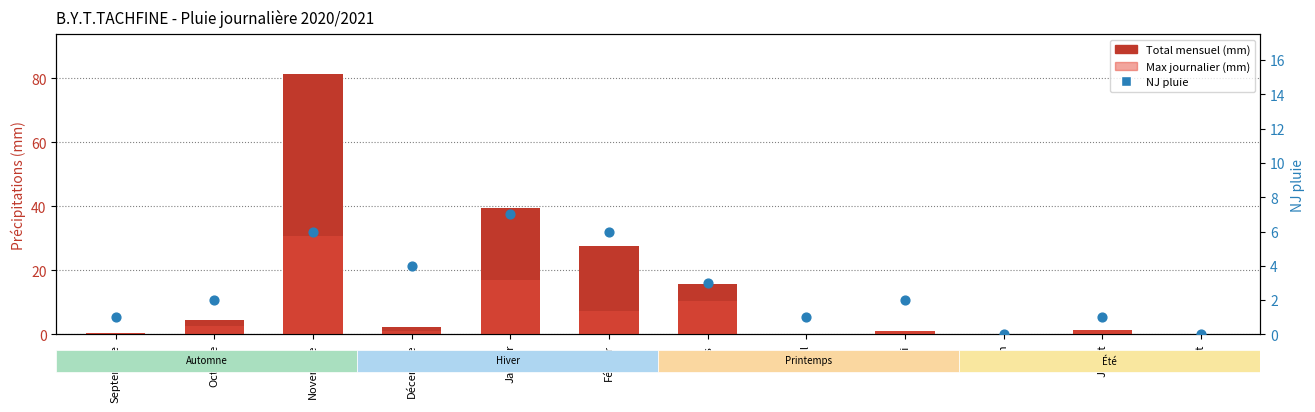

What is the total value across all series at Mai?

4.1